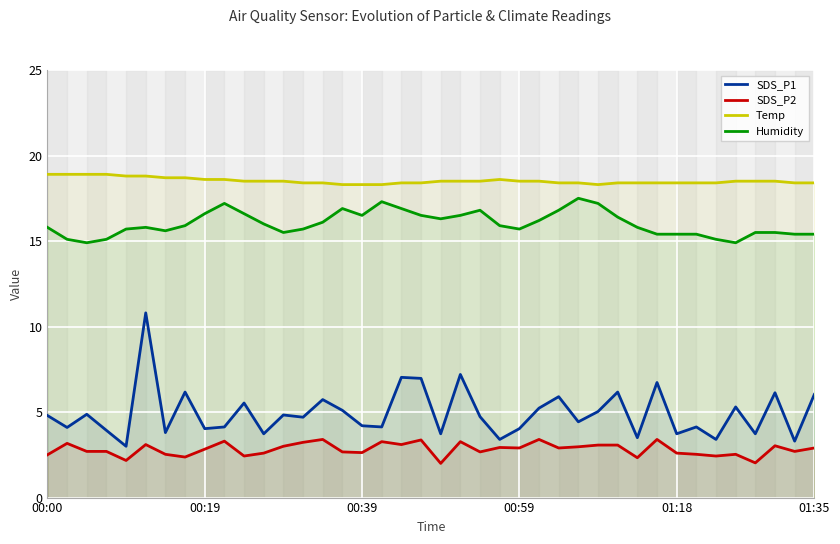

What is the minimum value shown in the chart?

2.0